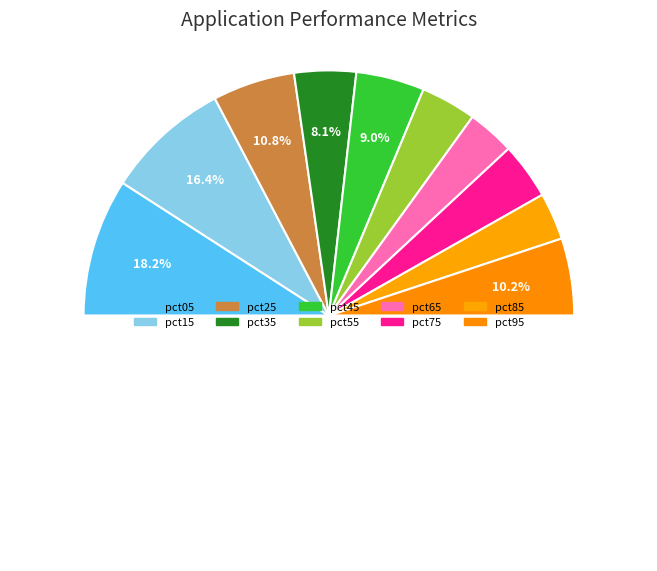

Combined, what portion of the pie is pct45 and pct65?

15.3%